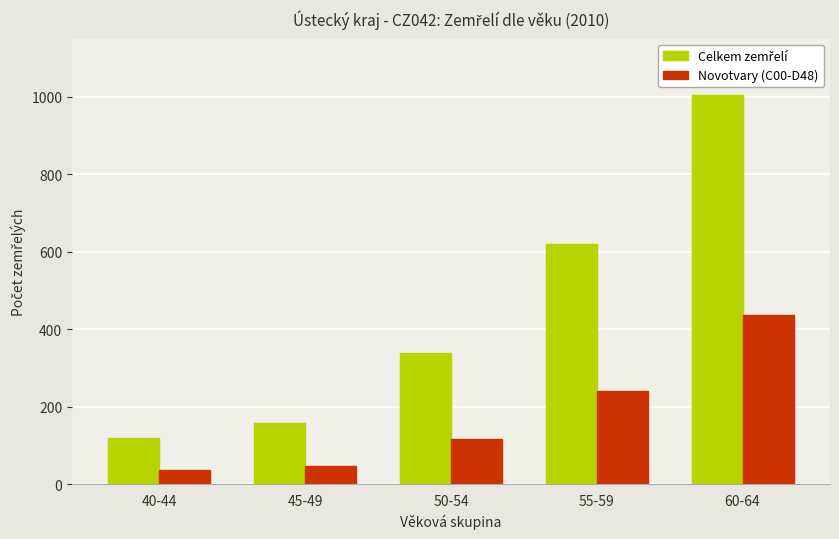

The Novotvary (C00-D48) series shows 436 at 60-64. True or false?

True